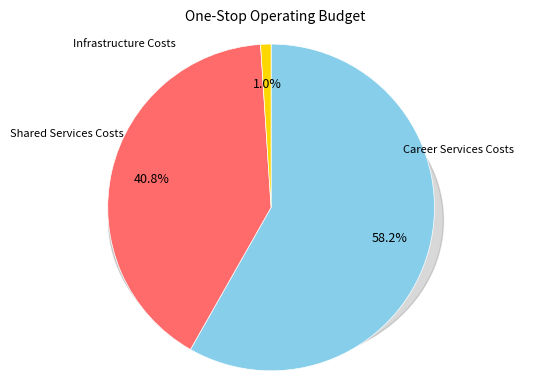

What is the change in value from Career Services Costs to Infrastructure Costs?

-167000